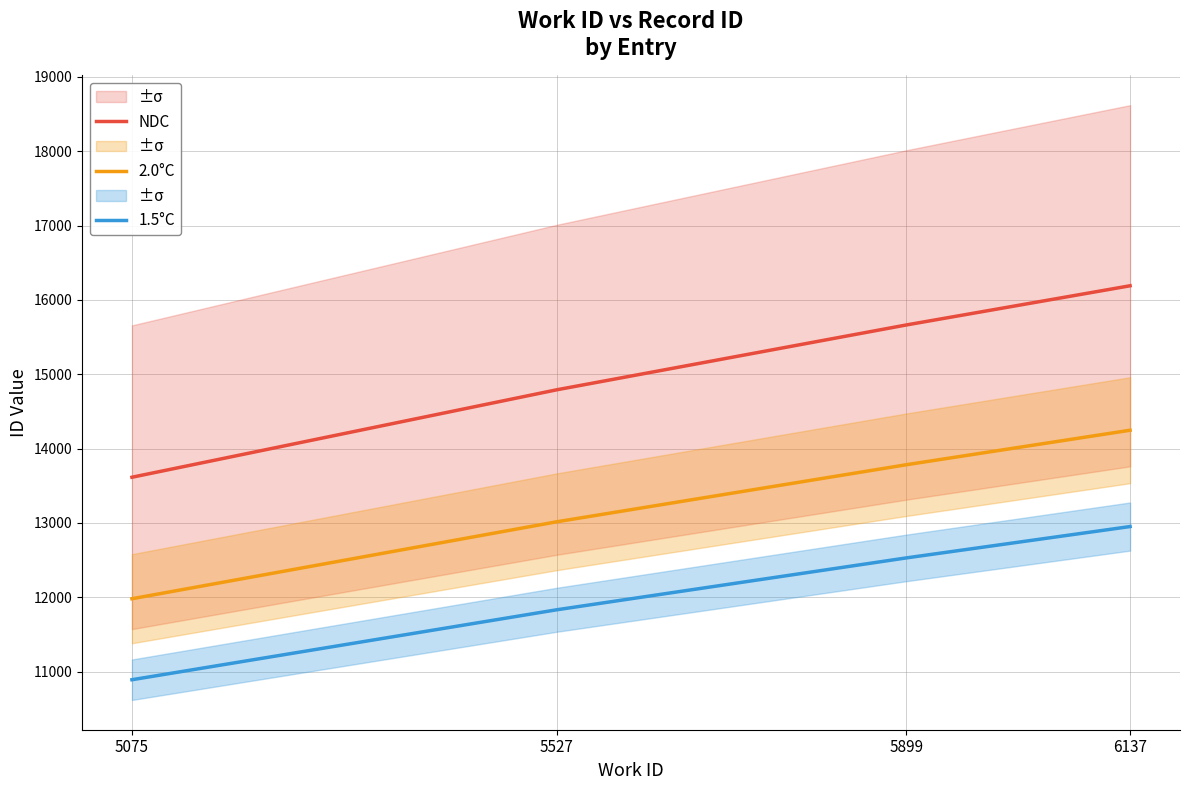

Rank the series by their maximum value, from highest to lowest.

NDC, 2.0°C, 1.5°C